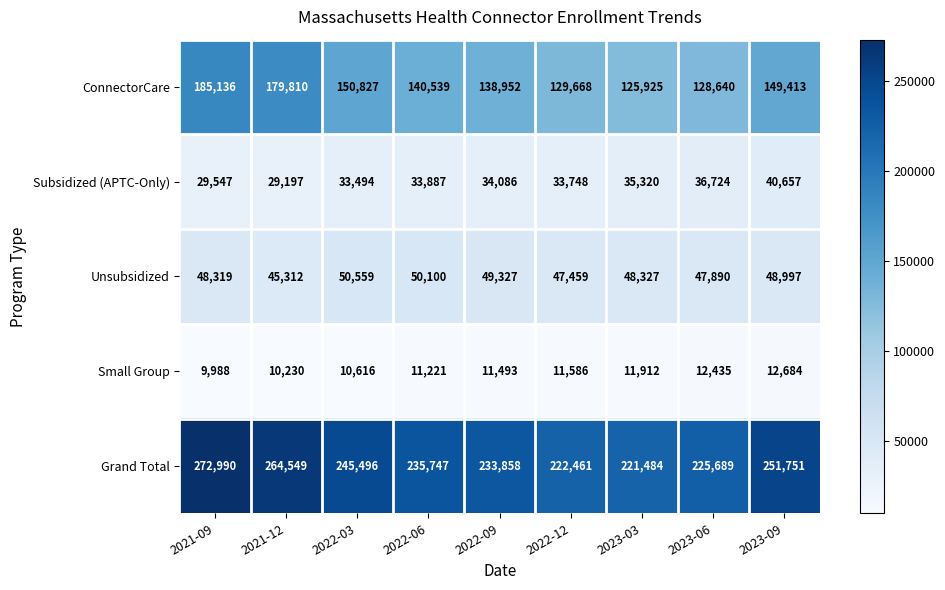

What is the spread (max minus min) of values at 2022-09?

222365